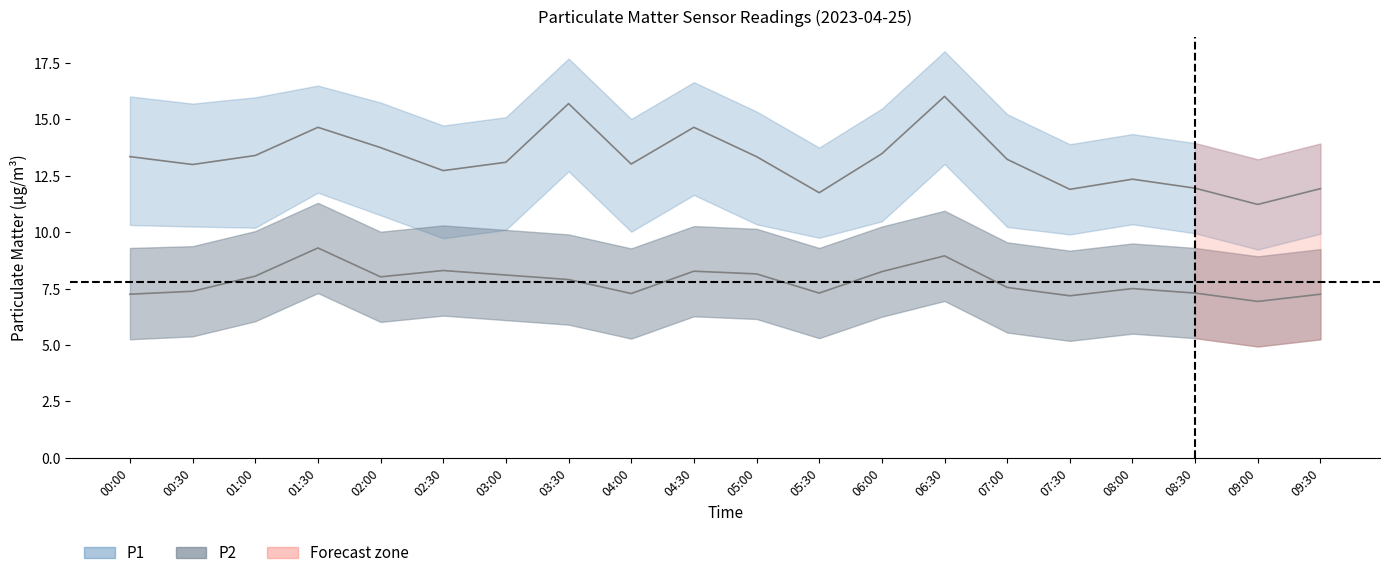

At how many categories does at least one series exceed 6?

20